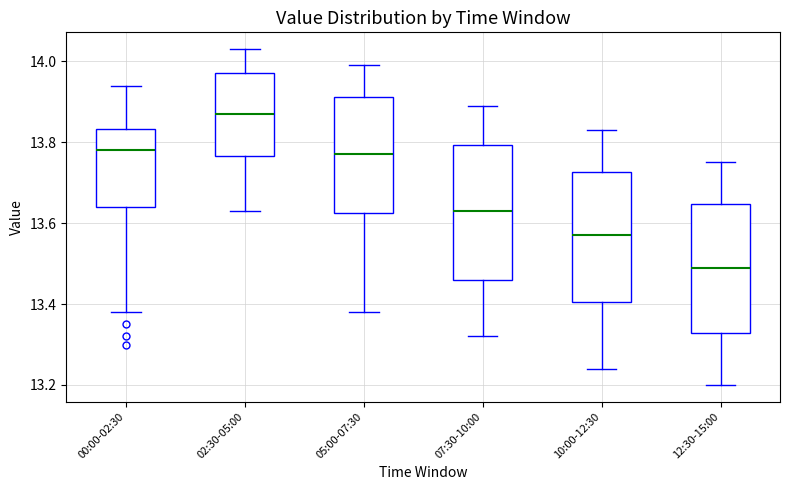

Where does the upper whisker of the box for 05:00-07:30 end on the y-axis? The values are not printed on the chart, so give them approximately, as read against the axis.

14.00